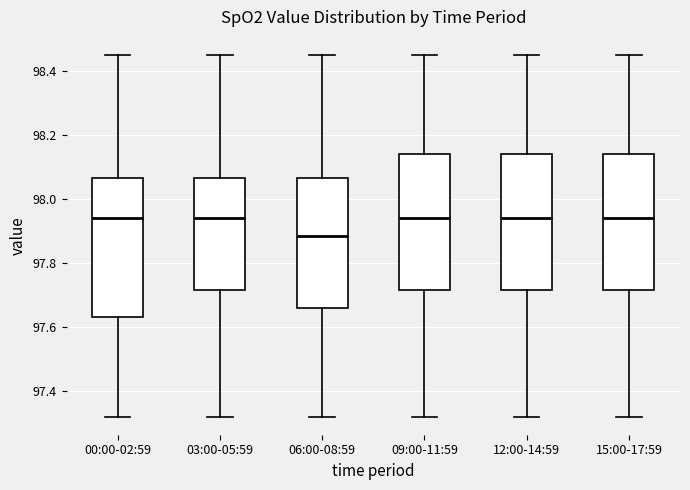

Where is the lower edge of the box for 15:00-17:59 on the y-axis? The values are not printed on the chart, so give them approximately, as read against the axis.

97.72